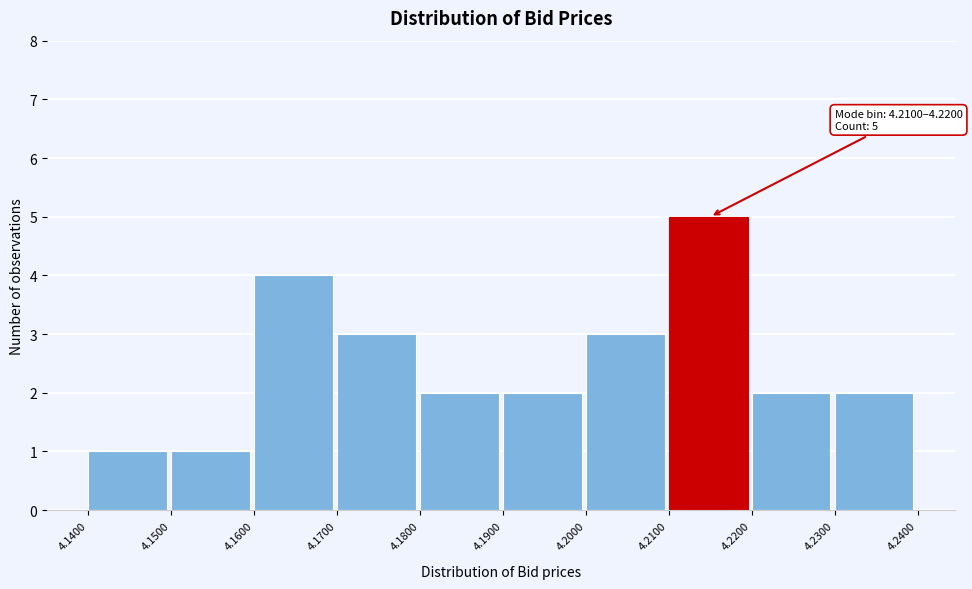

Which range on the x-axis has the tallest bar?

4.2100 to 4.2200